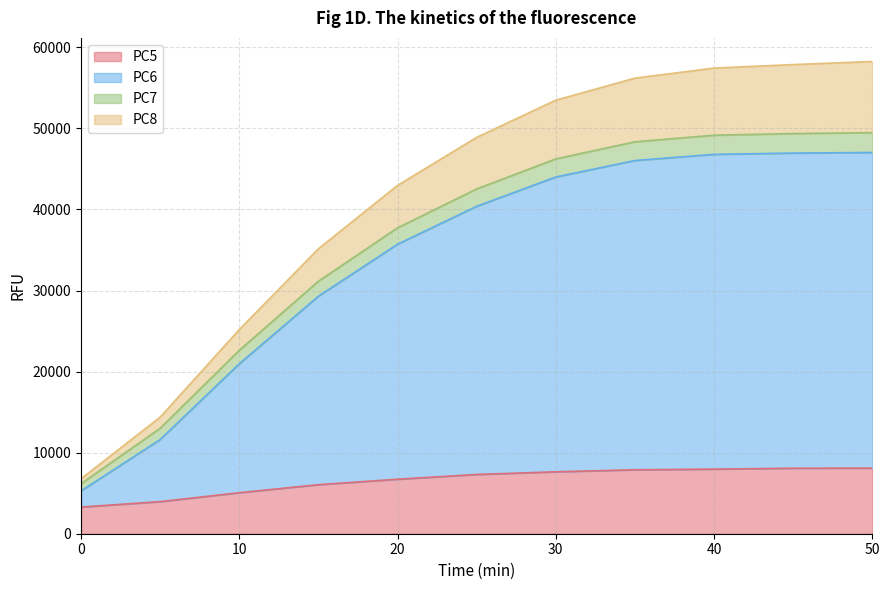

What is the spread (max minus min) of values at 40?

49471